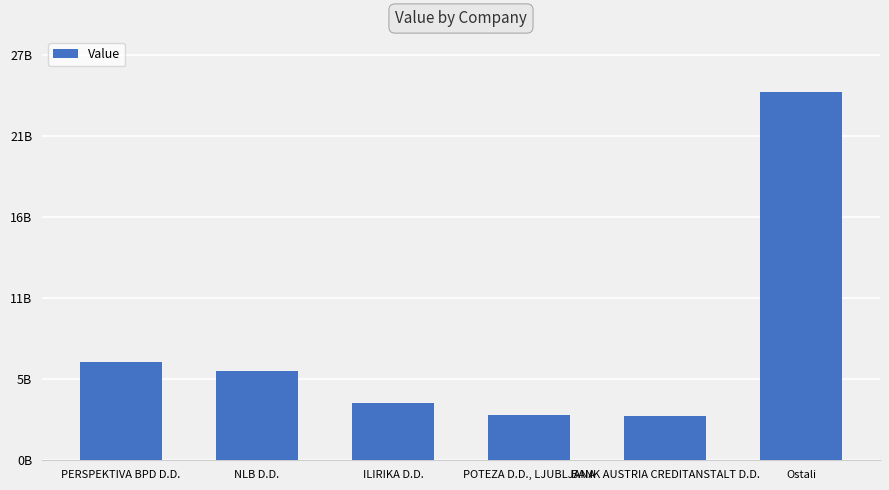

Are the bars horizontal?

No